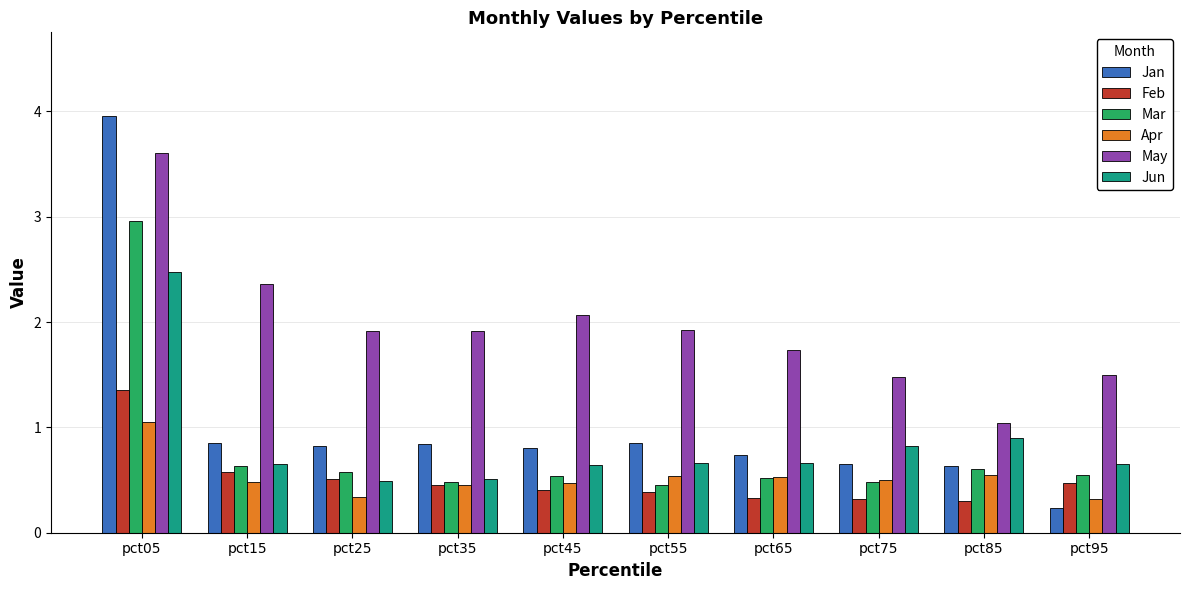

Which series has the widest spread of values?

Jan